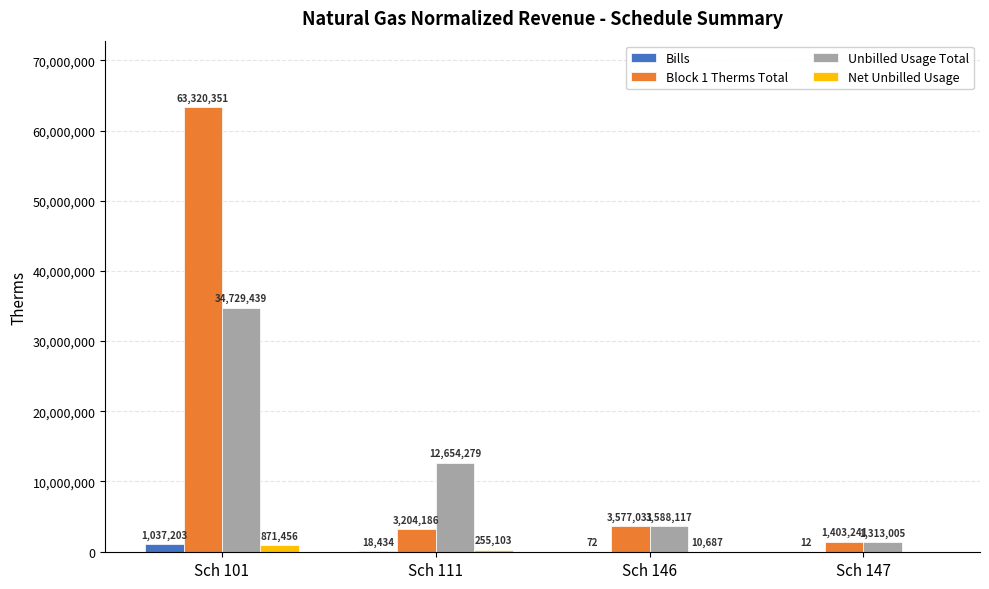

Which label corresponds to the largest value in the chart?

Sch 101